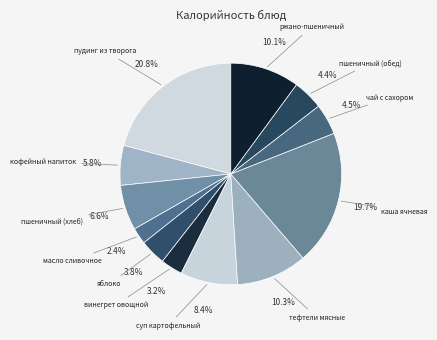

Does any single category account for the majority?

No